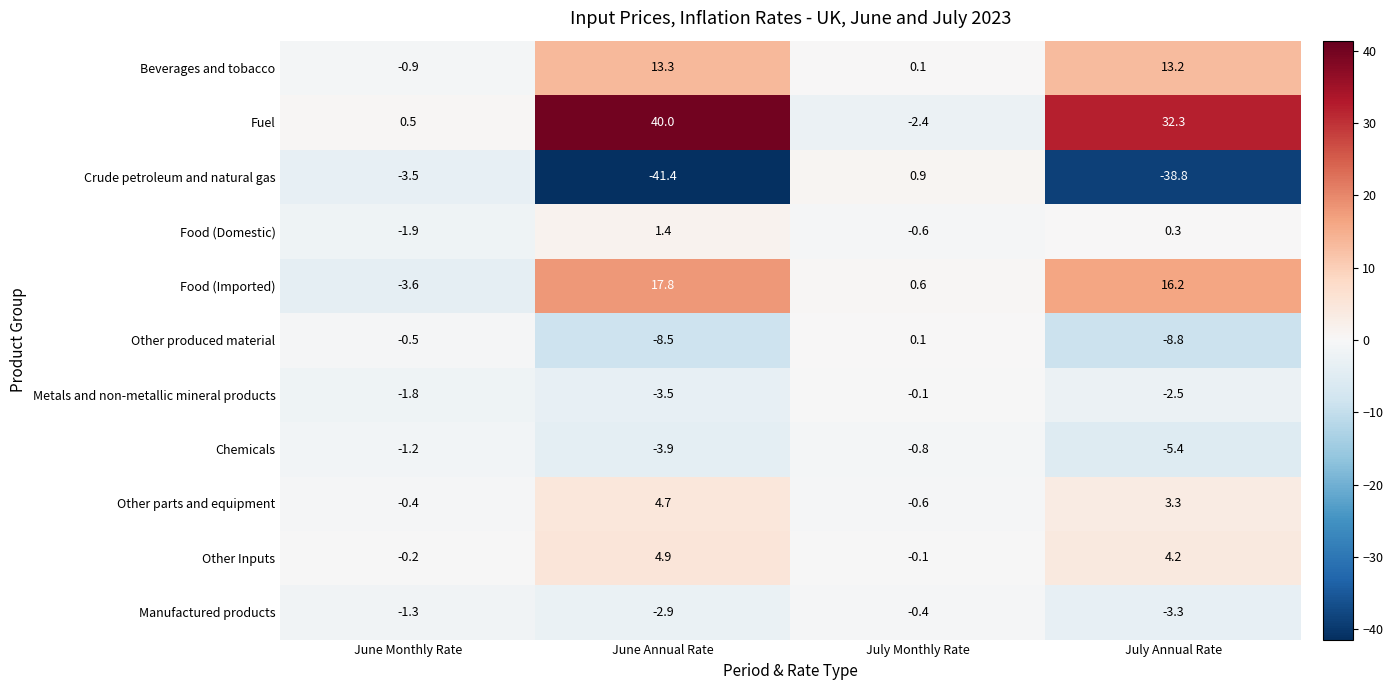

Rank the series at July Annual Rate from highest to lowest value.

Fuel, Food (Imported), Beverages and tobacco, Other Inputs, Other parts and equipment, Food (Domestic), Metals and non-metallic mineral products, Manufactured products, Chemicals, Other produced material, Crude petroleum and natural gas